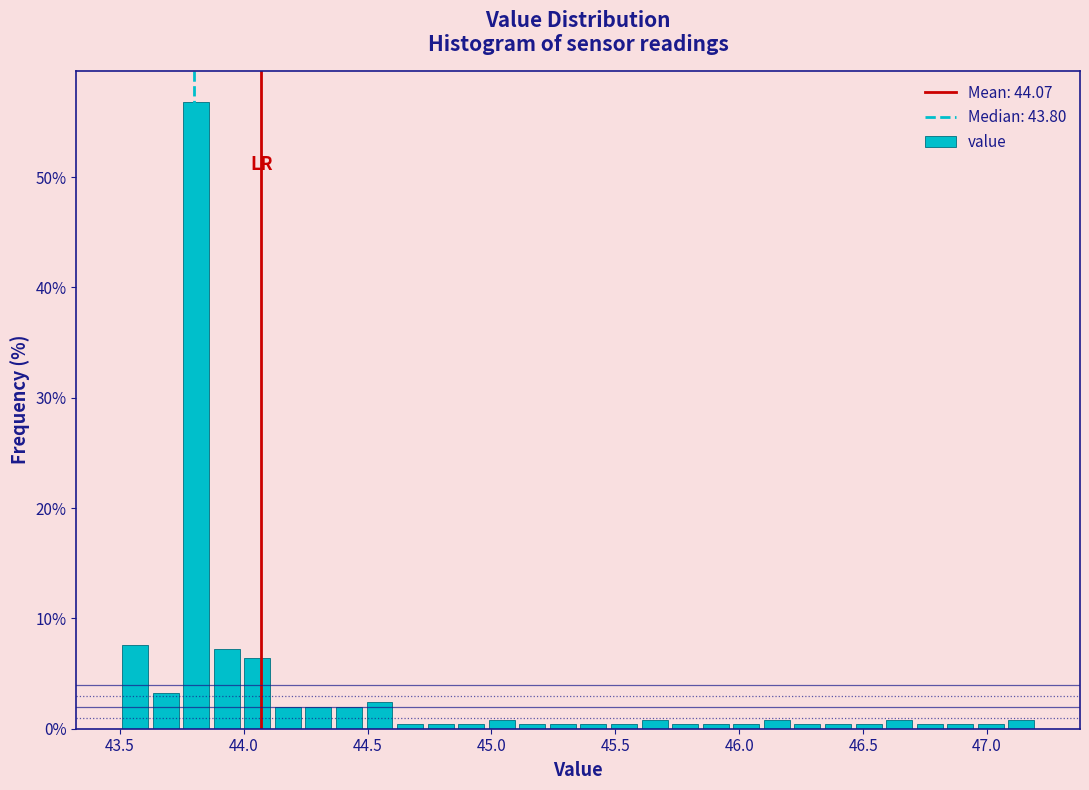

Around what value on the x-axis is the tallest bar? Give the approximate position of its centre, as read against the axis.

43.80